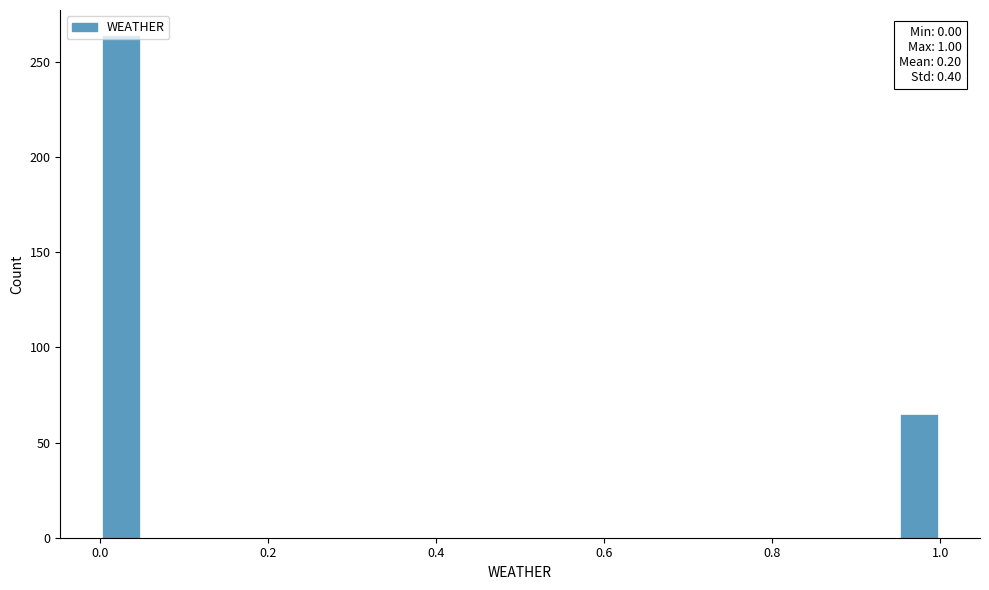

Around what value on the x-axis is the tallest bar? Give the approximate position of its centre, as read against the axis.

0.02